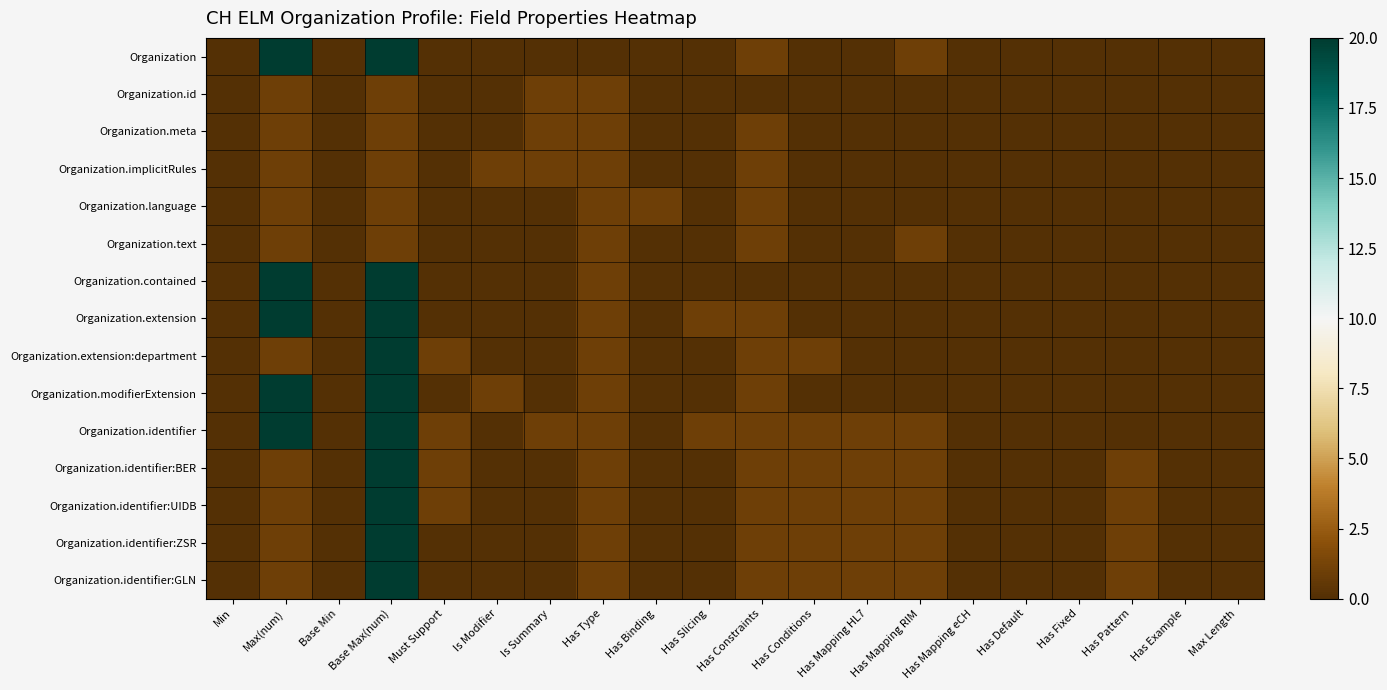

List the series in order of their peak value, highest first.

Organization, Organization.contained, Organization.extension, Organization.extension:department, Organization.modifierExtension, Organization.identifier, Organization.identifier:BER, Organization.identifier:UIDB, Organization.identifier:ZSR, Organization.identifier:GLN, Organization.id, Organization.meta, Organization.implicitRules, Organization.language, Organization.text